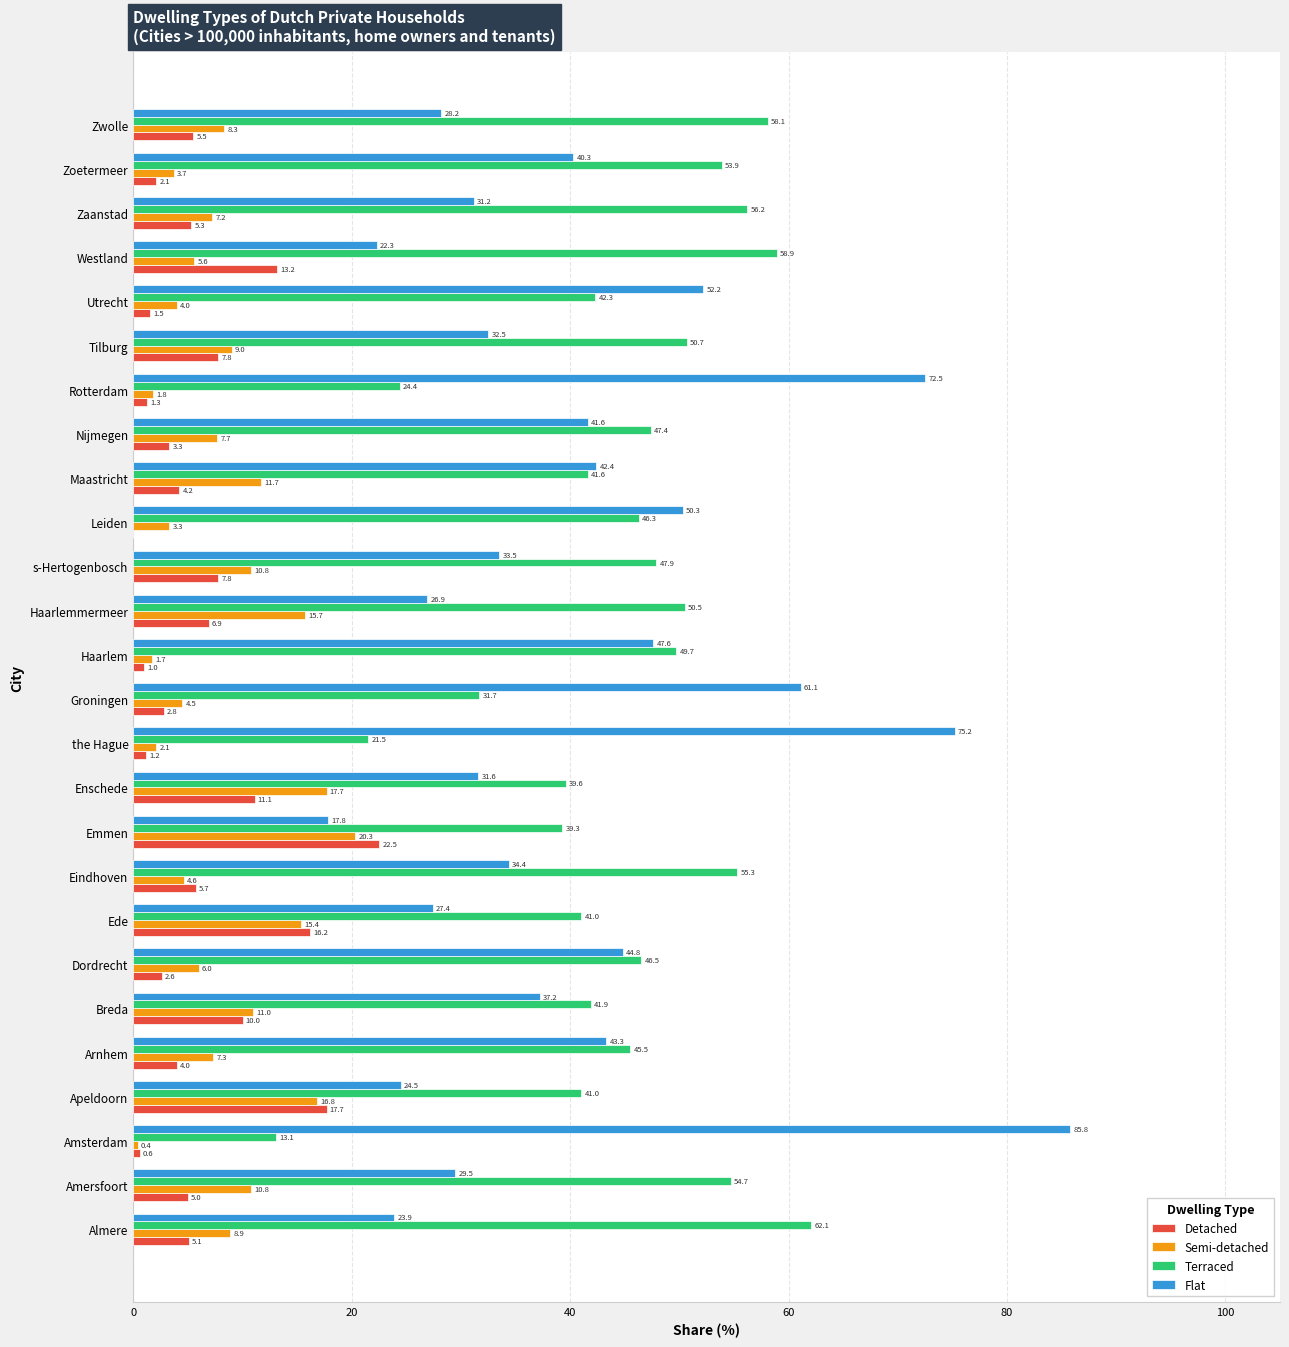

At which category does the chart reach its peak across all series?

Amsterdam